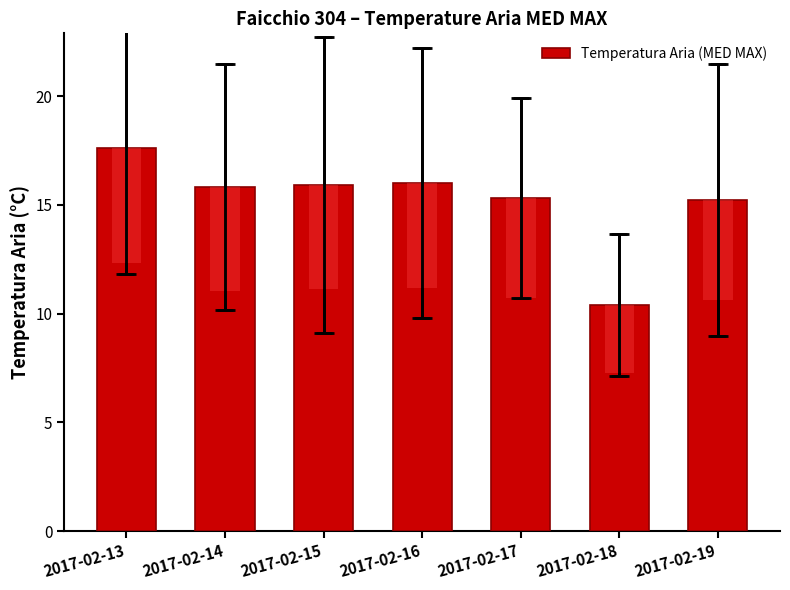

Does the chart contain stacked bars?

No